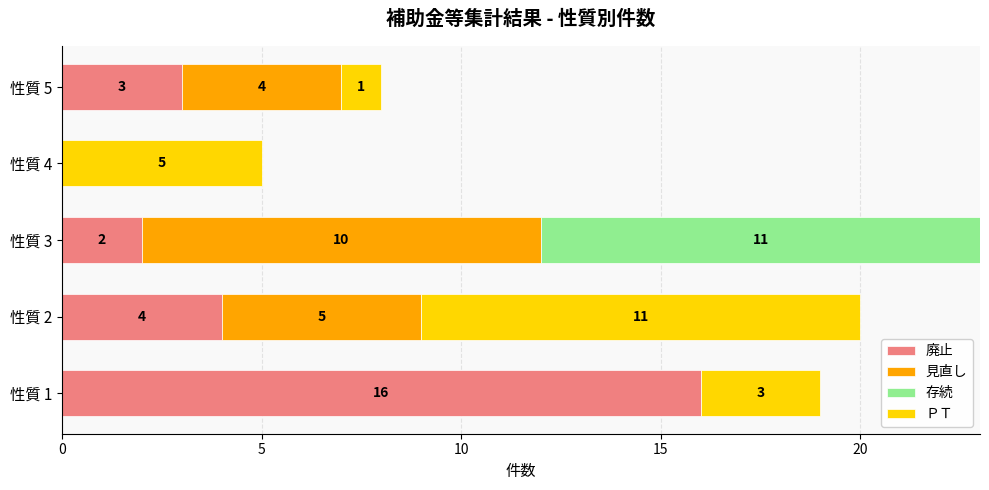

Which category has the highest value in the 廃止 series?

性質 1